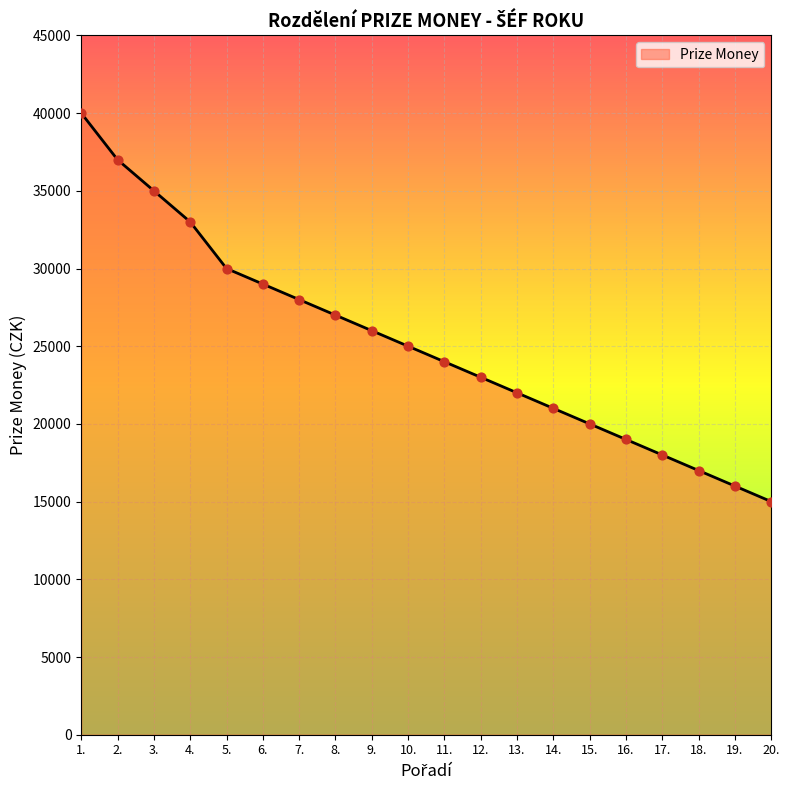

What is the change in value from 13. to 20.?

-7000